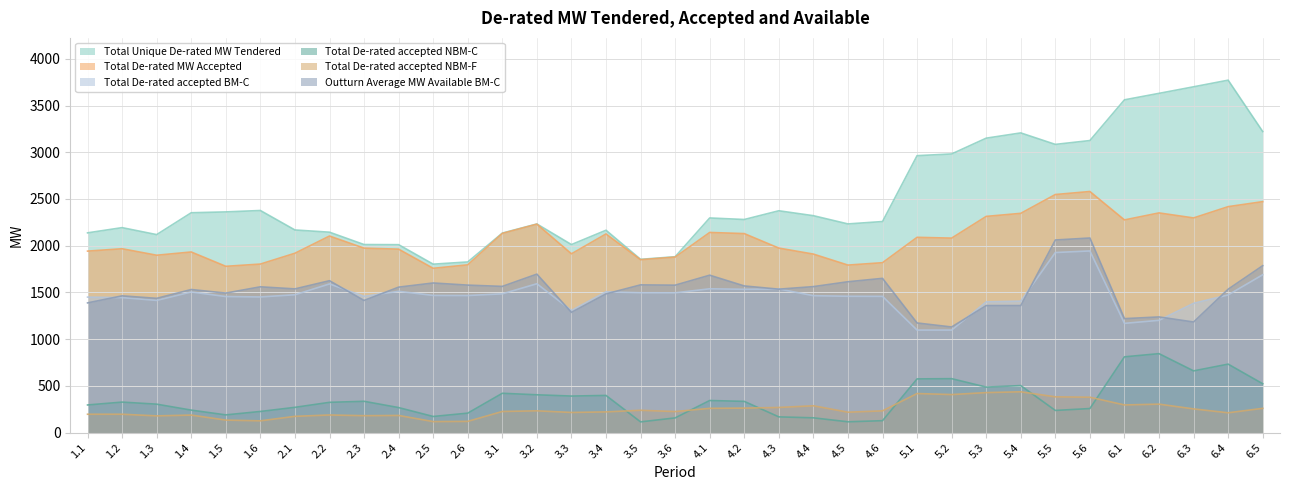

True or false: Total De-rated accepted NBM-C and Total Unique De-rated MW Tendered intersect in this chart.

False